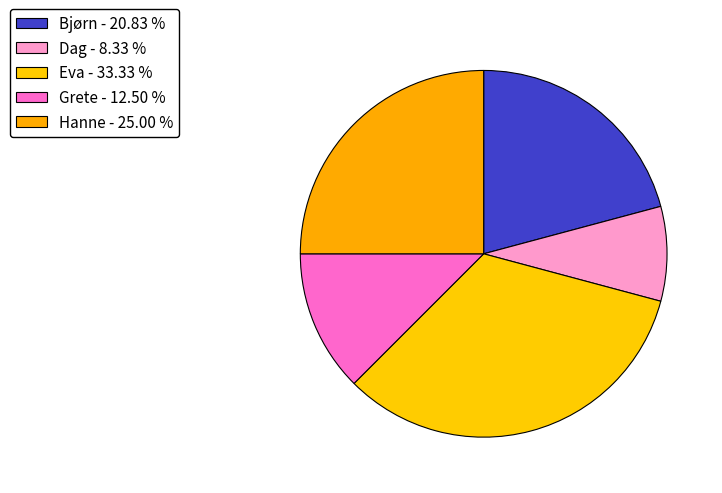

What is the smallest slice in the pie chart?

Dag